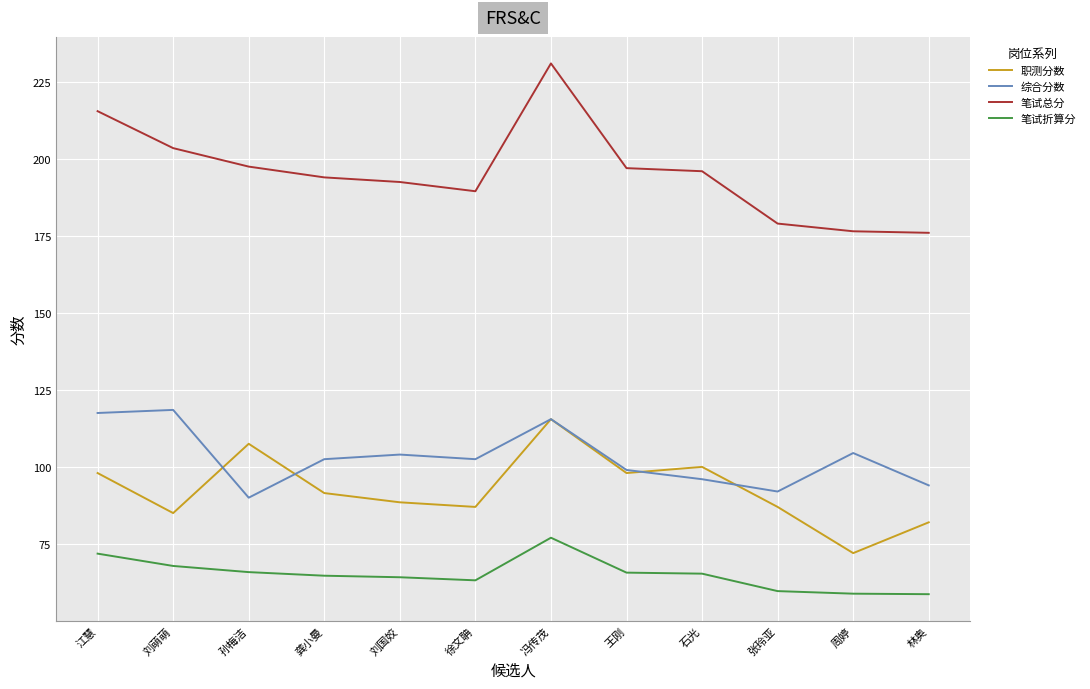

What is the difference between the 综合分数 values at 徐文聃 and 孙梅洁?

12.5